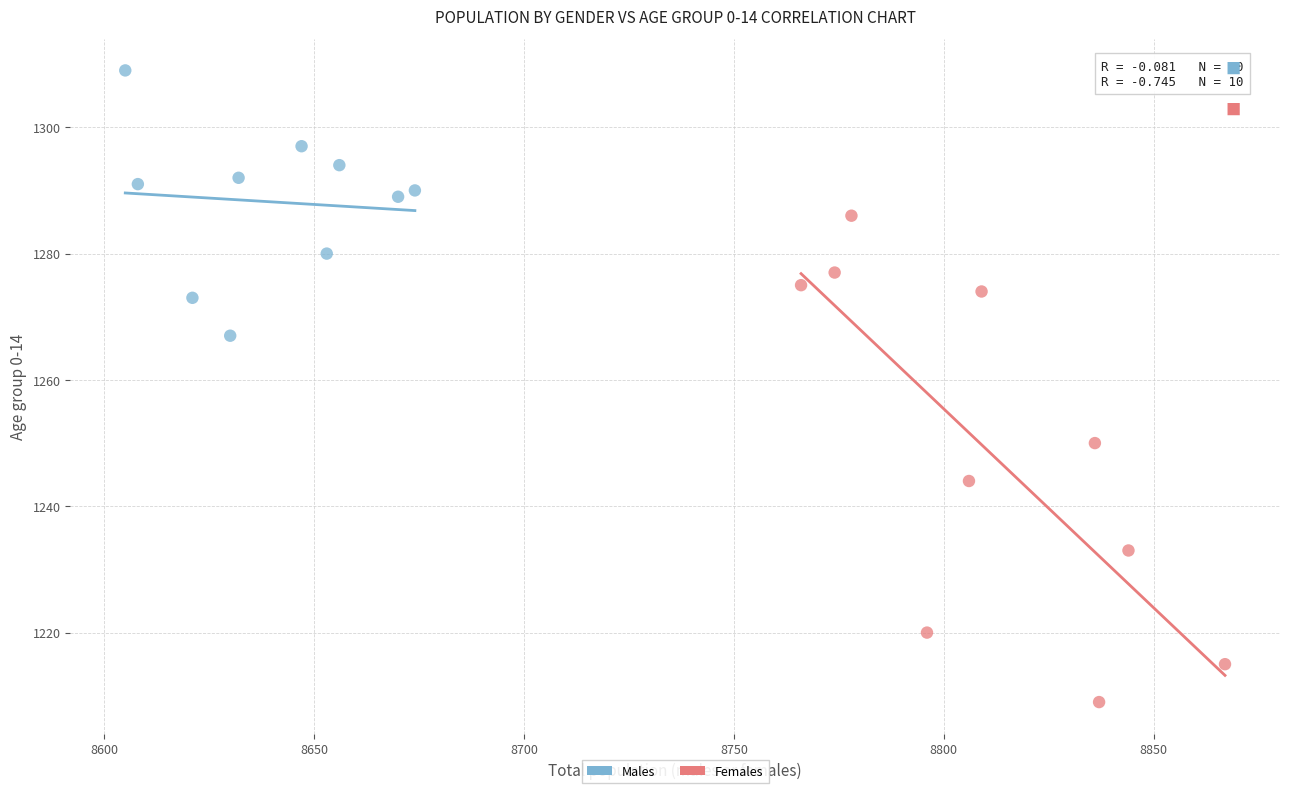

Which series has the largest Y range (max minus min)?

Females